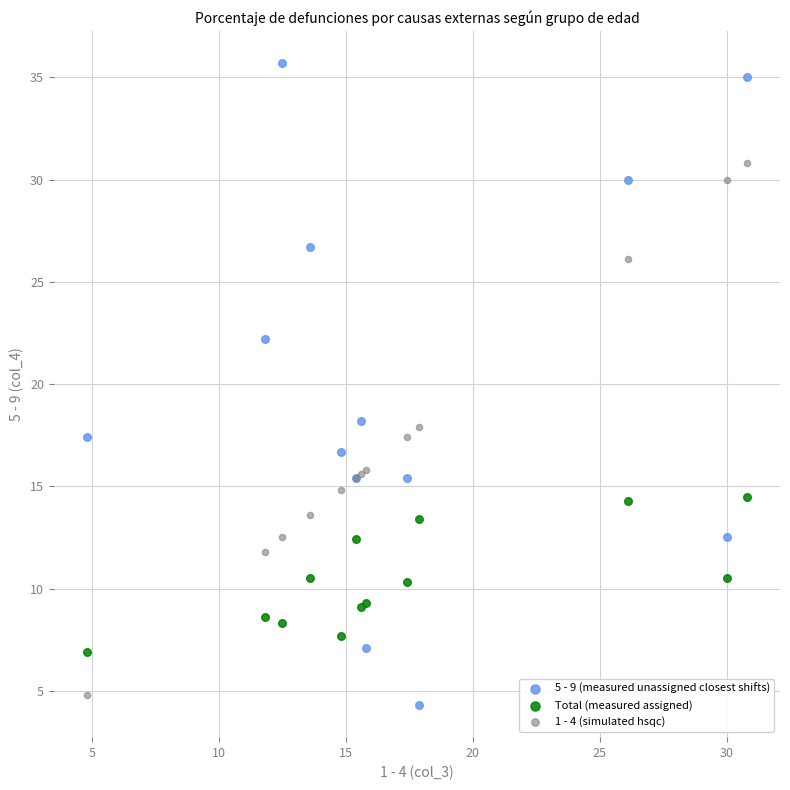

What is the X range (max minus min) for the scatter plot?

26.0